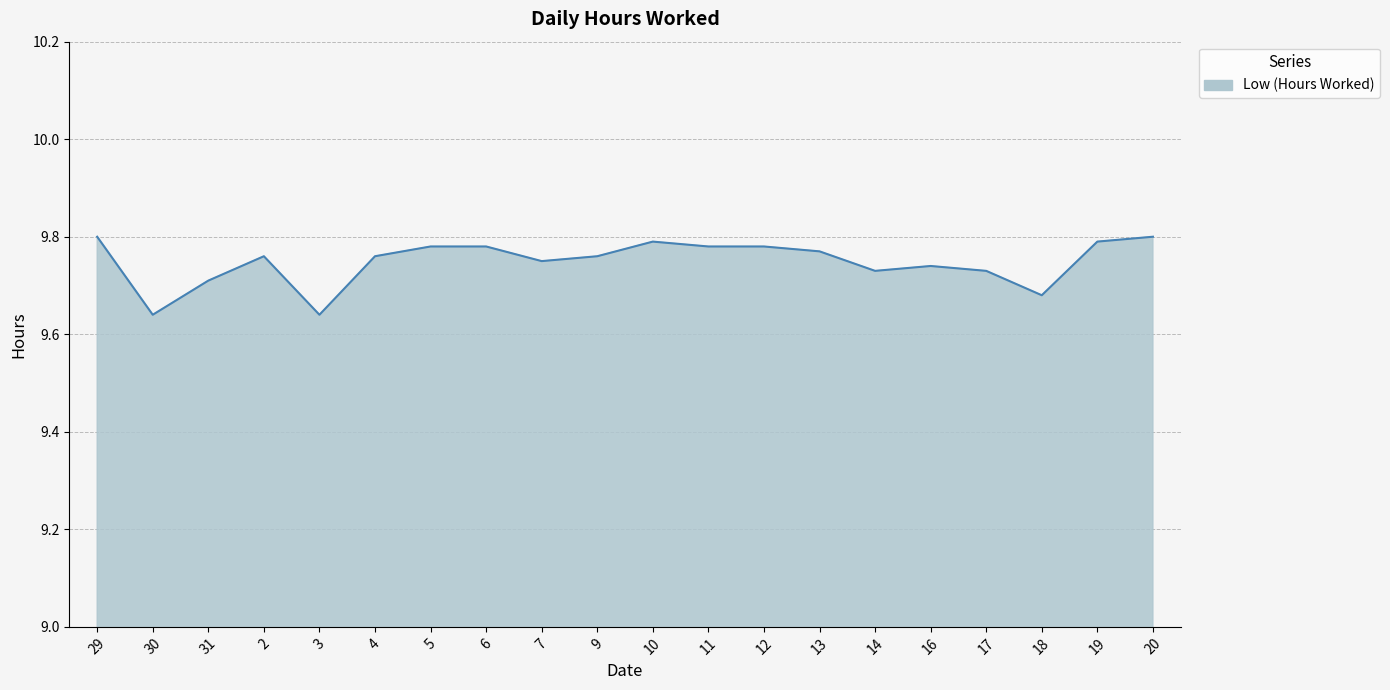

The value at 6 is 9.8. True or false?

True